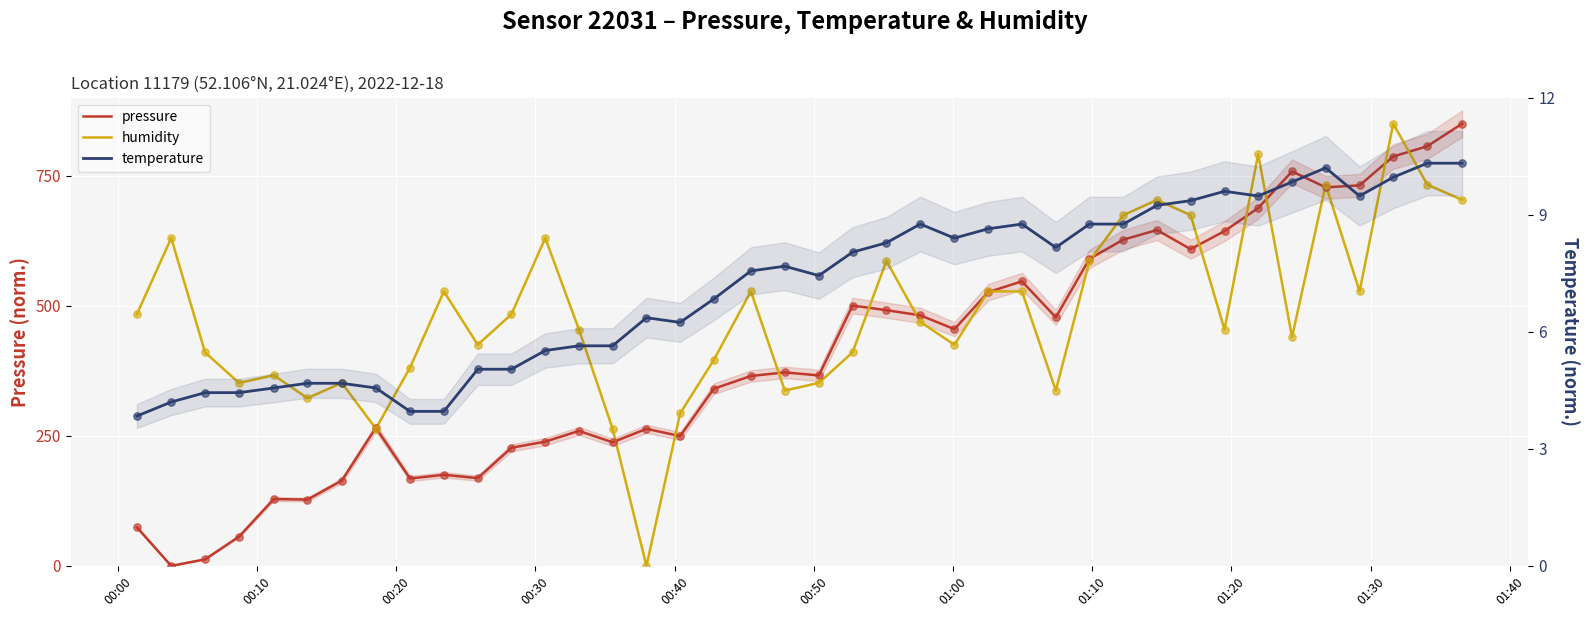

Is the value of temperature at 01:40 greater than the value of pressure at 00:40?

No